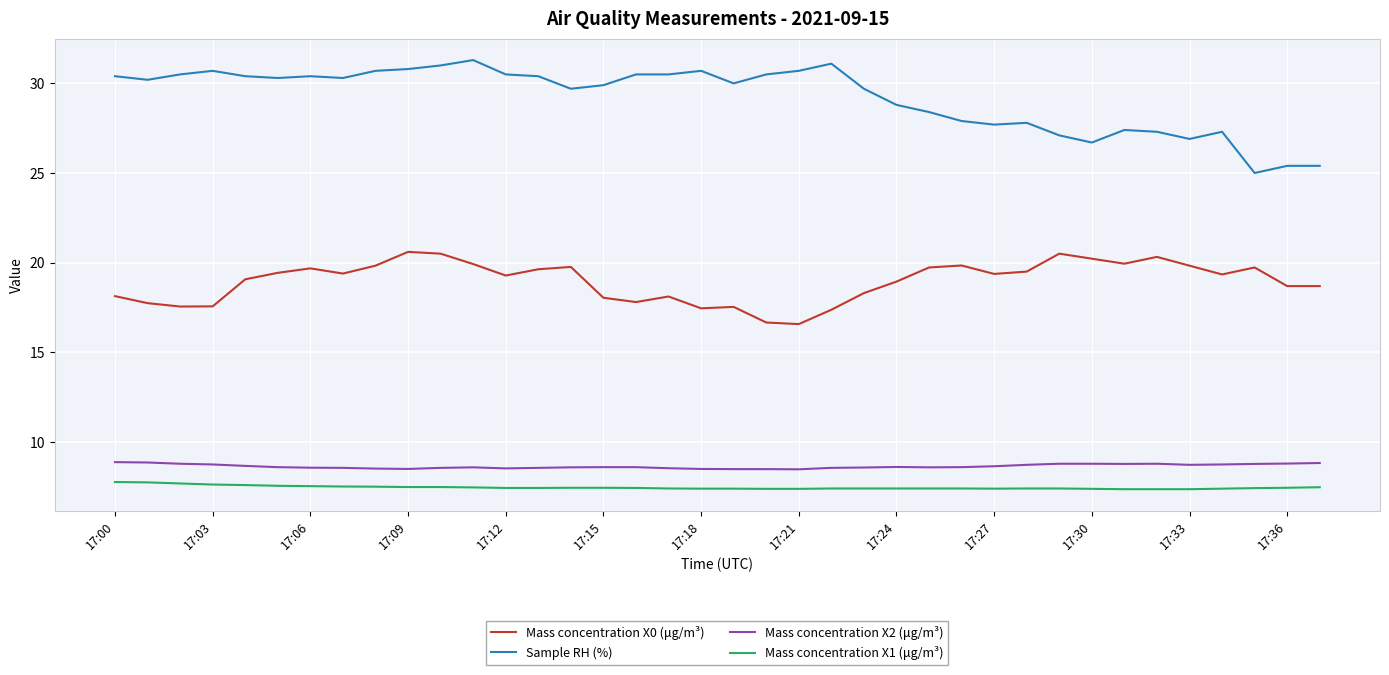

What is the difference between the maximum and minimum values in the Sample RH (%) series?

6.3